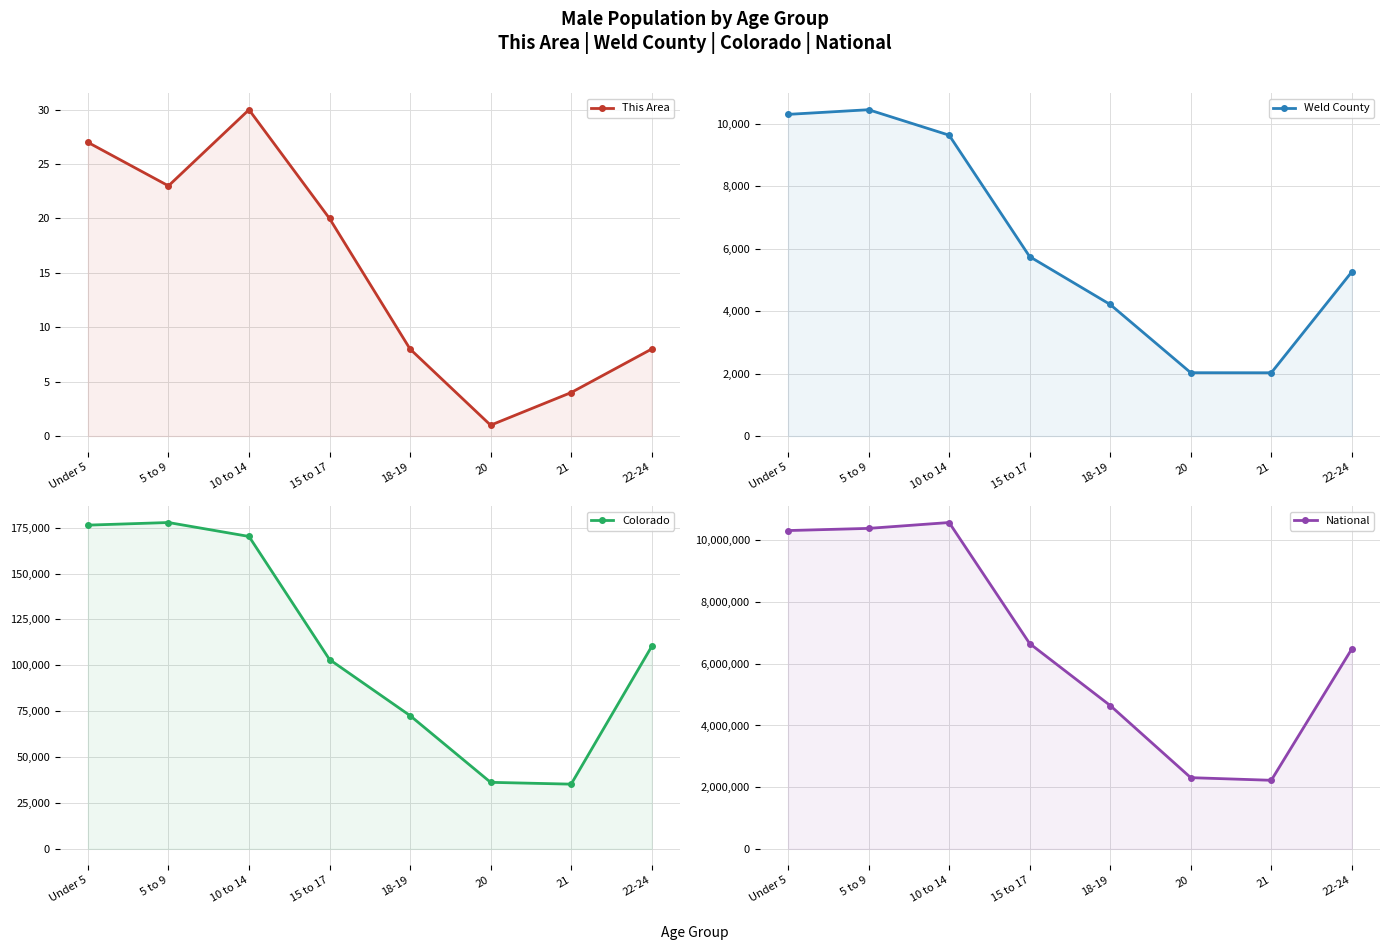

True or false: Colorado and Weld County intersect in this chart.

False